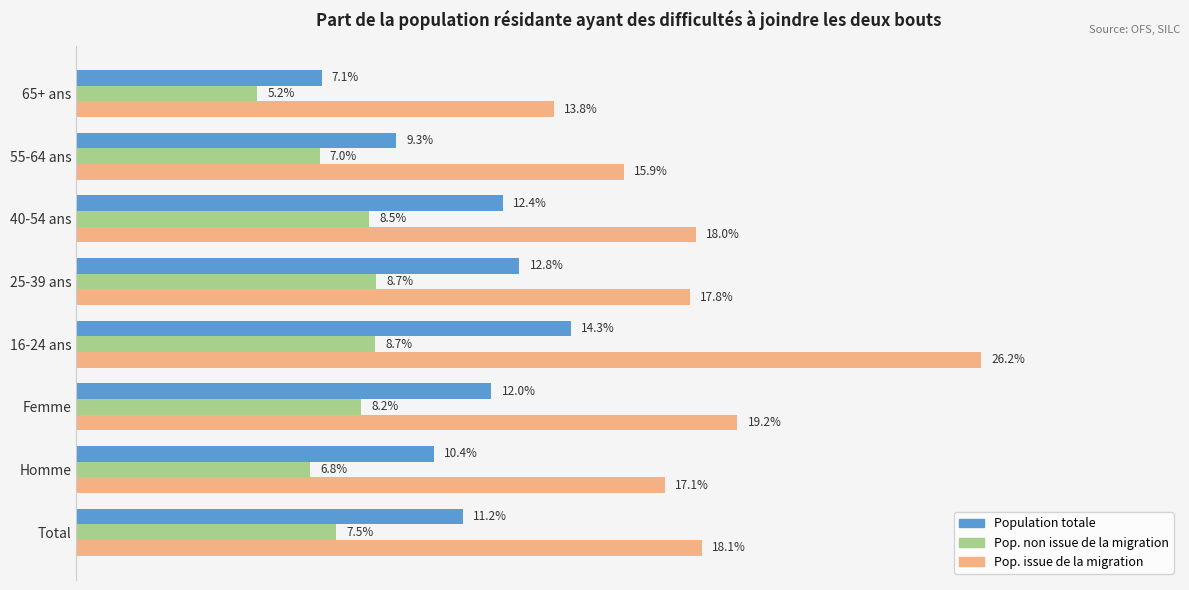

Which category has the lowest value in the Population totale series?

65+ ans